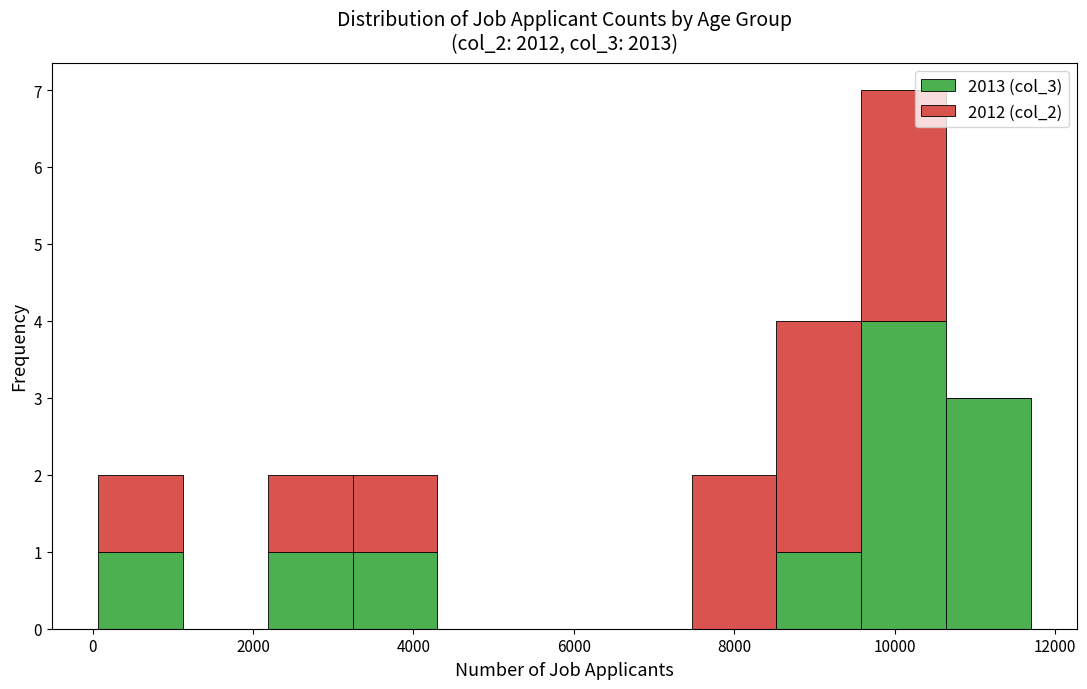

Reading left to right, transcribe this chart: for each stacked bar, give the range it covers on the x-axis and its total height. Neither the bar edges nor the heights are printed on the chart, so give them approximately, as read against the axes.

0 to 1200: 2
1200 to 2200: 0
2200 to 3200: 2
3200 to 4200: 2
4200 to 5400: 0
5400 to 6400: 0
6400 to 7400: 0
7400 to 8600: 2
8600 to 9600: 4
9600 to 10600: 7
10600 to 11600: 3